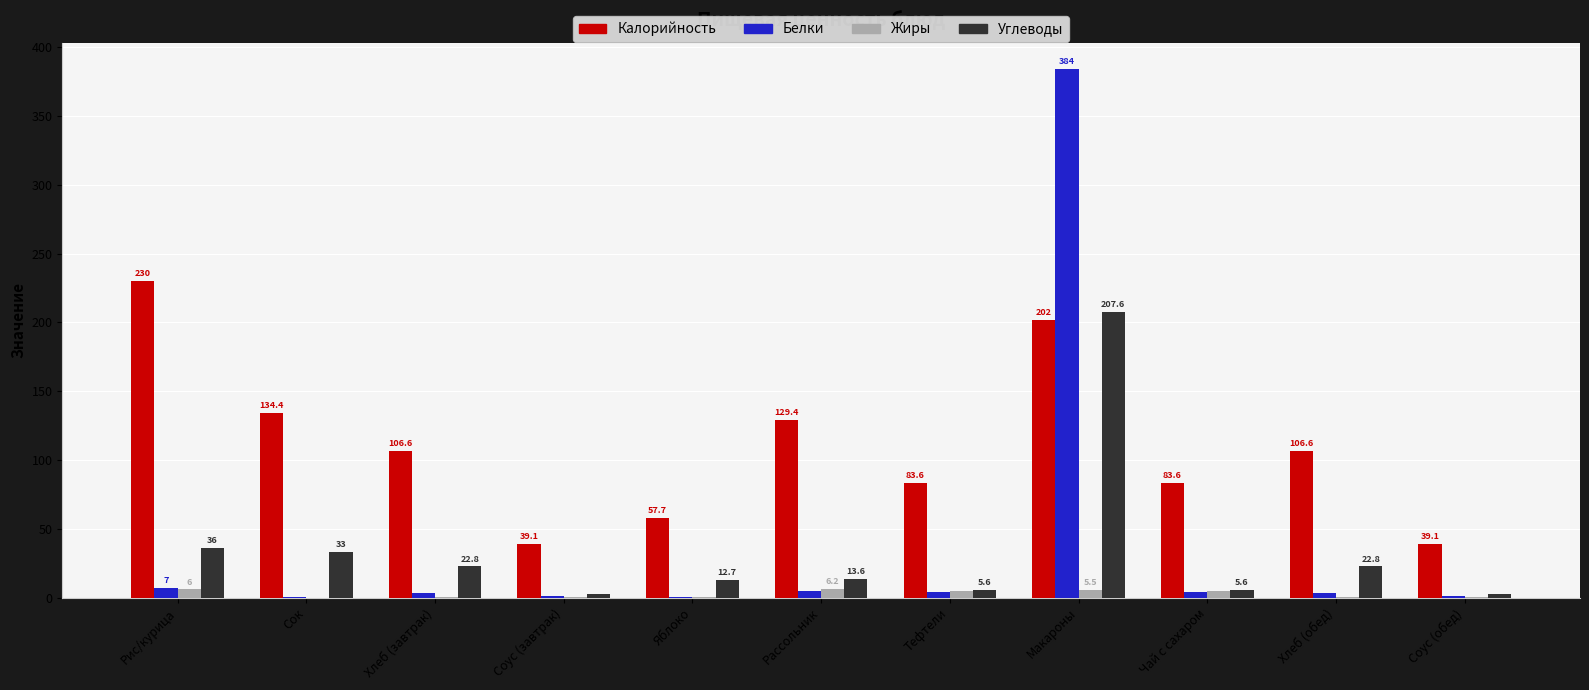

Where is Белки nearest to the value 192?

Рис/курица